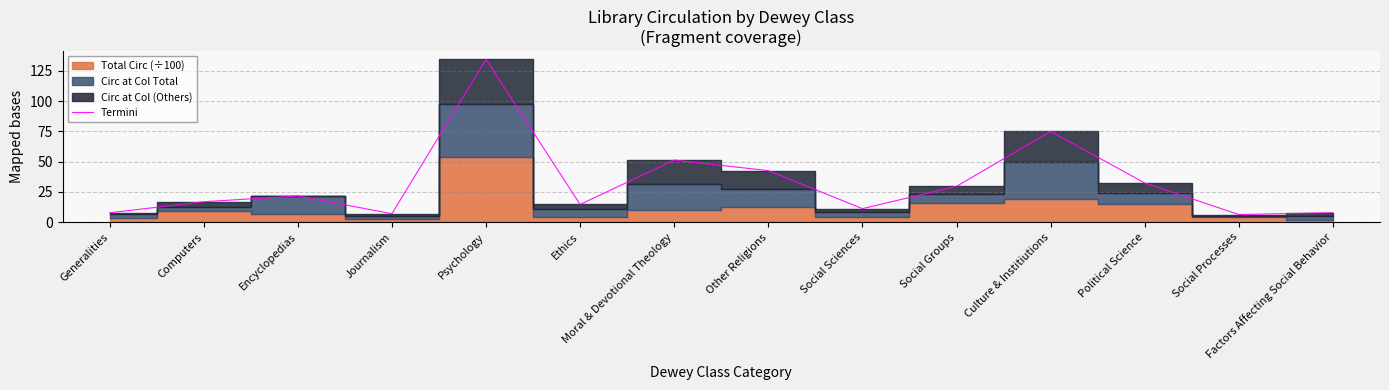

How many lines are shown in the chart?

1